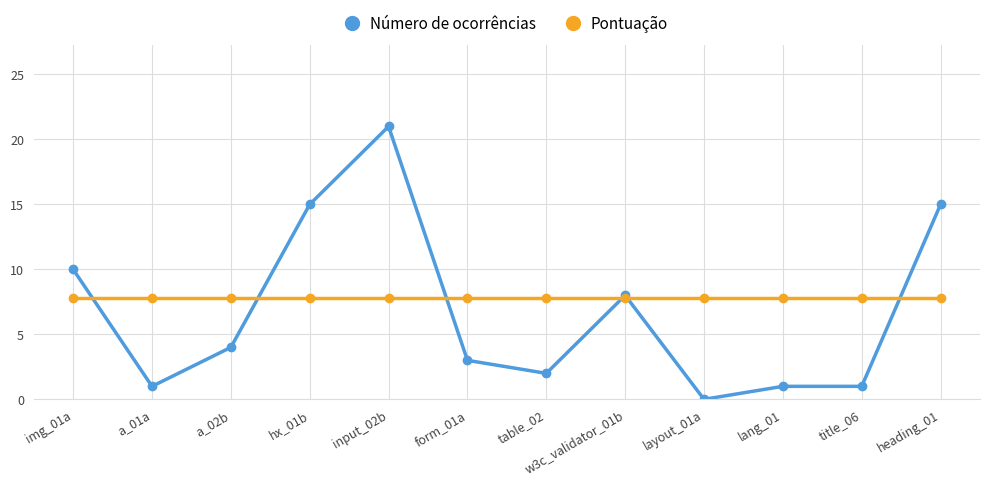

At which category does Número de ocorrências reach its first local peak?

input_02b